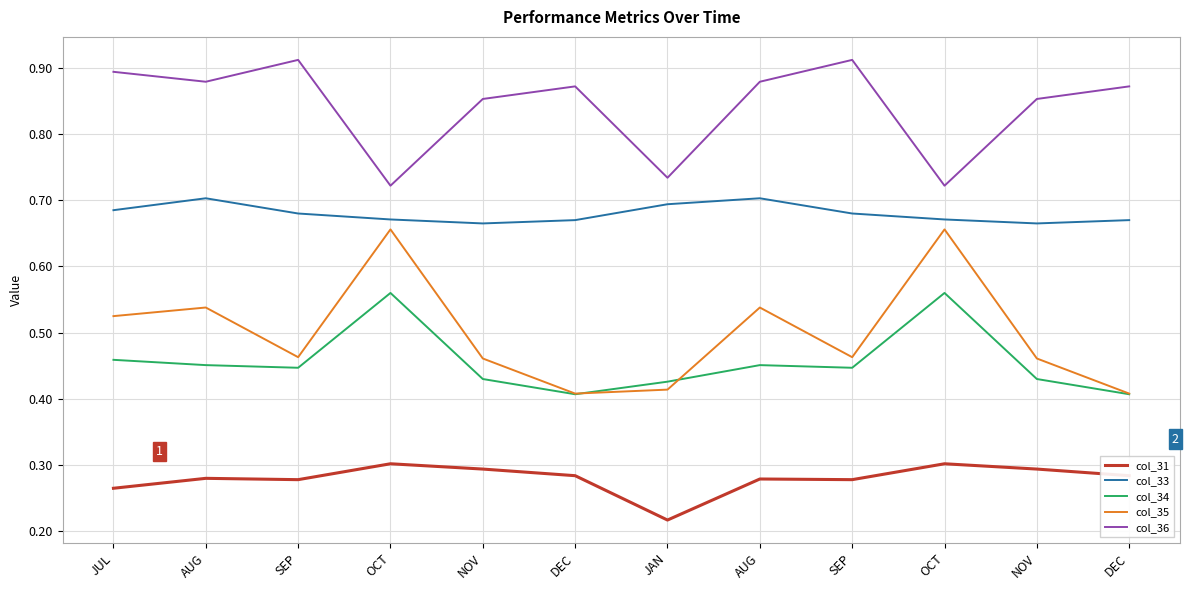

Does the chart display data point markers on the line(s)?

No